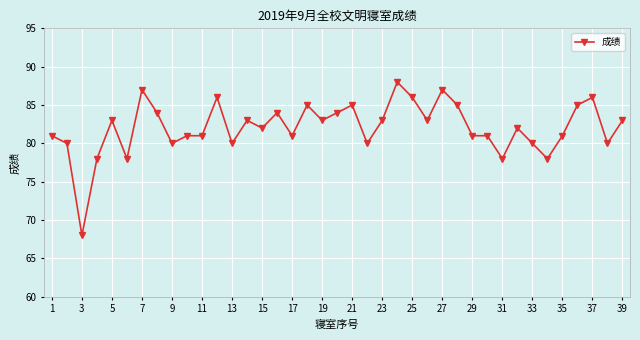

What is the value of the 1st point from the left?

81